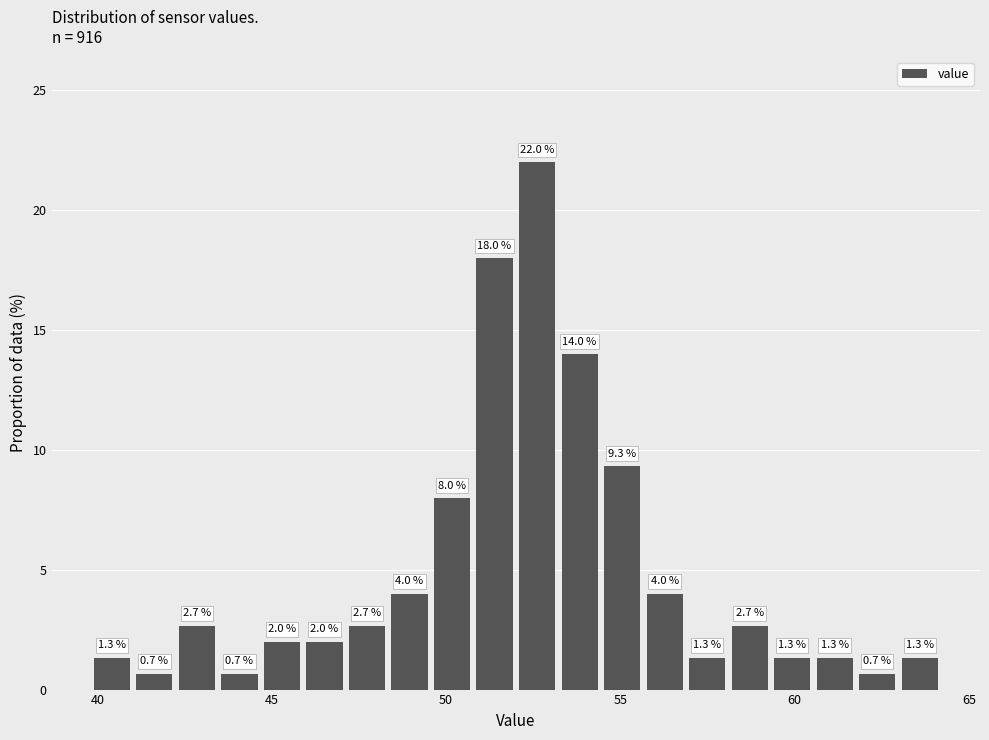

Read against the x-axis, roughly where is the centre of the tallest bar?

52.5